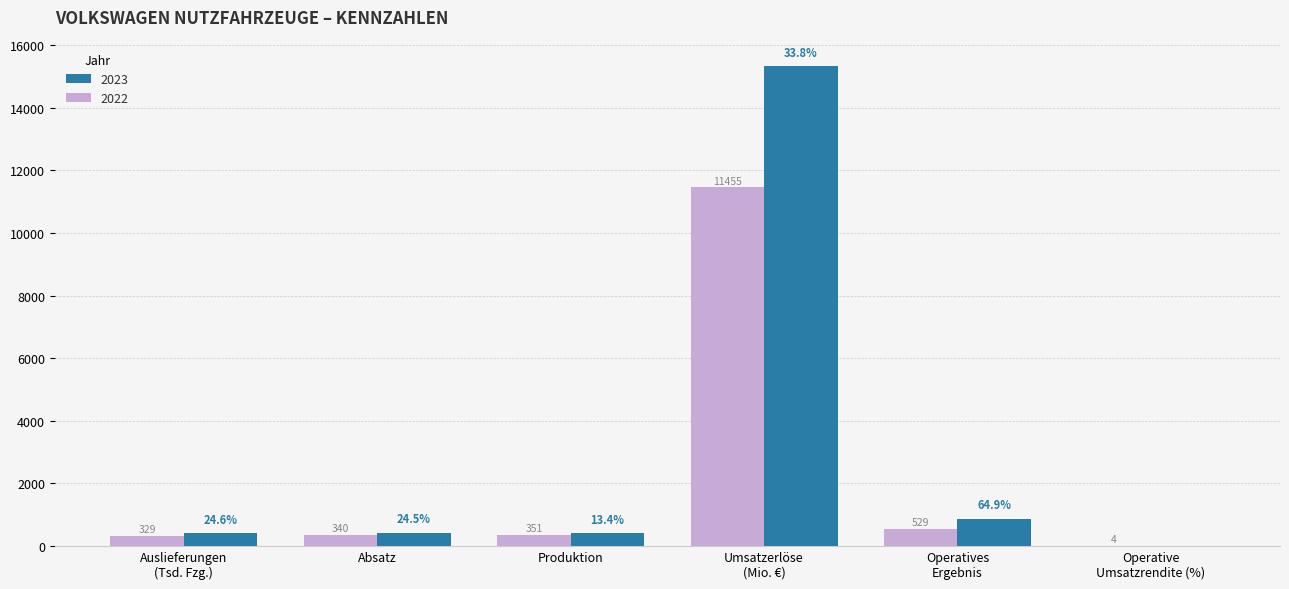

Which category has the highest value in the 2022 series?

Umsatzerlöse
(Mio. €)